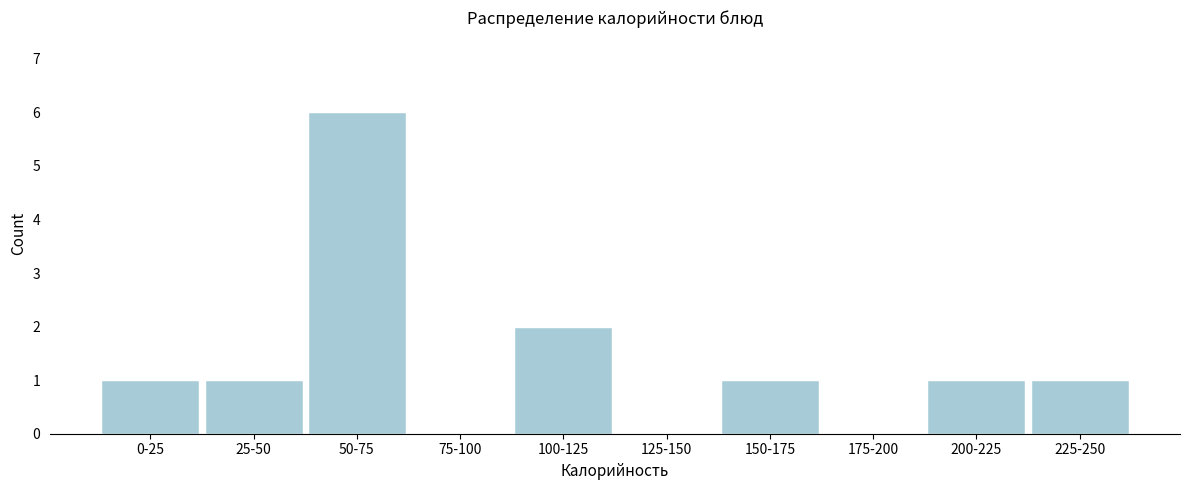

Reading left to right, transcribe all the data shown in this chart.

0-25=1	25-50=1	50-75=6	75-100=0	100-125=2	125-150=0	150-175=1	175-200=0	200-225=1	225-250=1